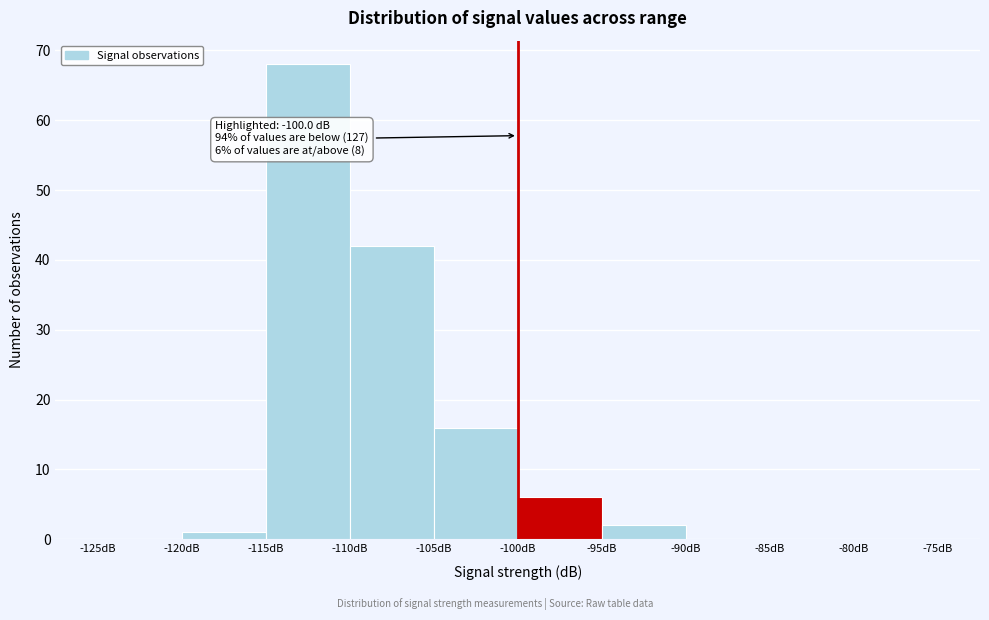

Over which range of the x-axis is the bar tallest?

-115 to -110